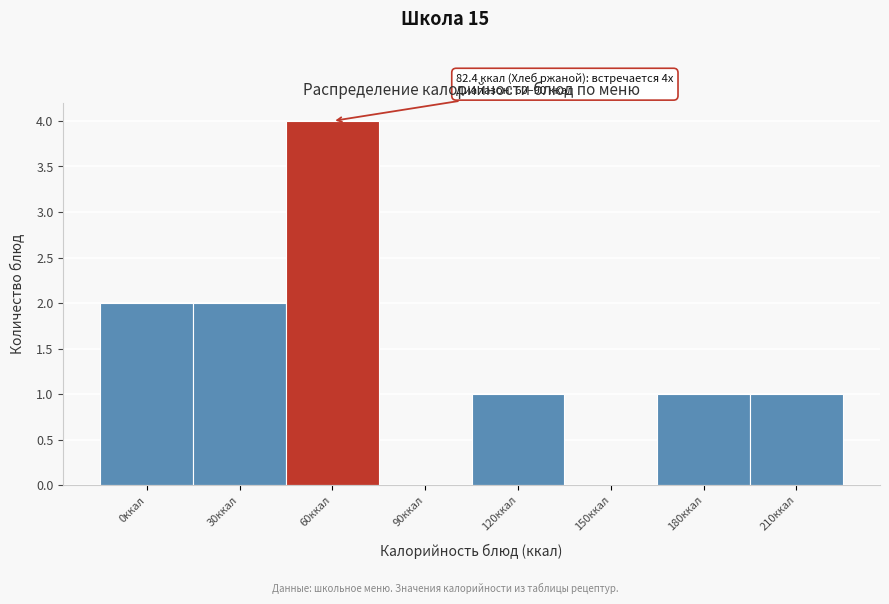

Reading right to left, transcribe all the data shown in this chart.

210ккал=1	180ккал=1	150ккал=0	120ккал=1	90ккал=0	60ккал=4	30ккал=2	0ккал=2